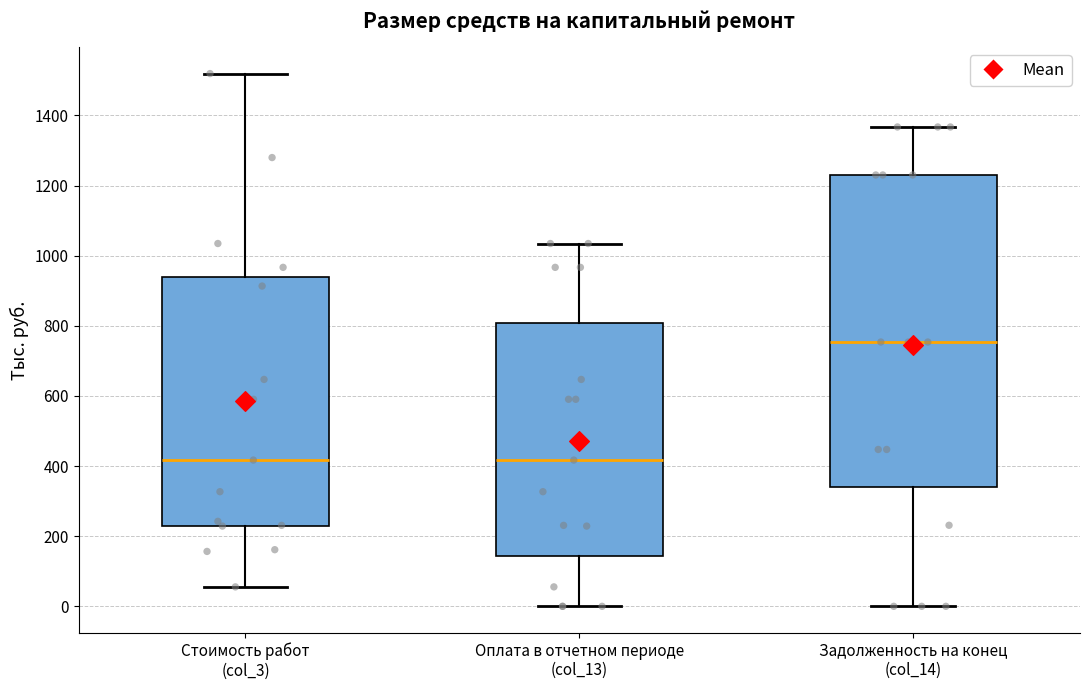

Reading left to right, read every box against the y-axis: the position of its median line, the range the box covers, and the ends of its whiskers. The values are not printed on the chart, so give them approximately, as read against the axis.

Стоимость работ (col_3): median 420, box 220 to 940, whiskers 60 to 1520
Оплата в отчетном периоде (col_13): median 420, box 140 to 800, whiskers 0 to 1040
Задолженность на конец (col_14): median 760, box 340 to 1240, whiskers 0 to 1360